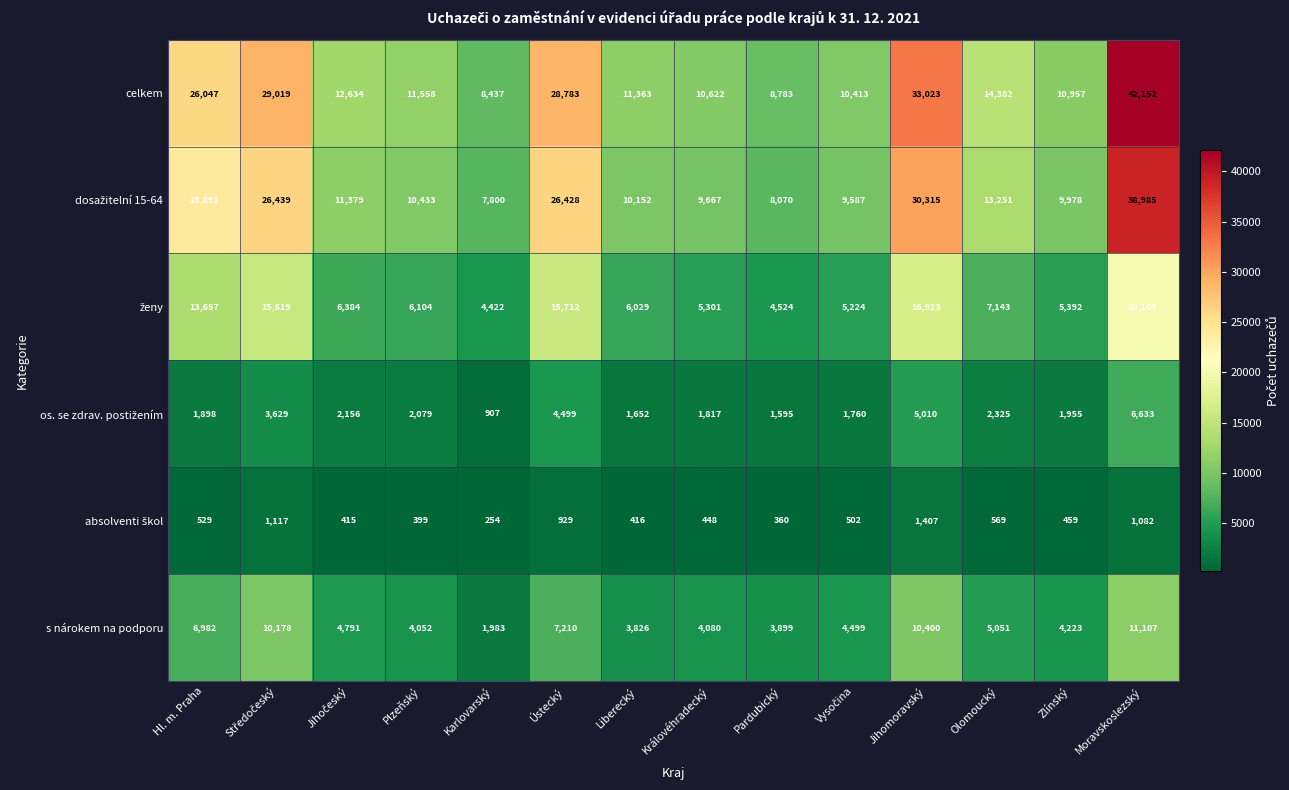

True or false: s nárokem na podporu has a value of 2245 at Královéhradecký.

False